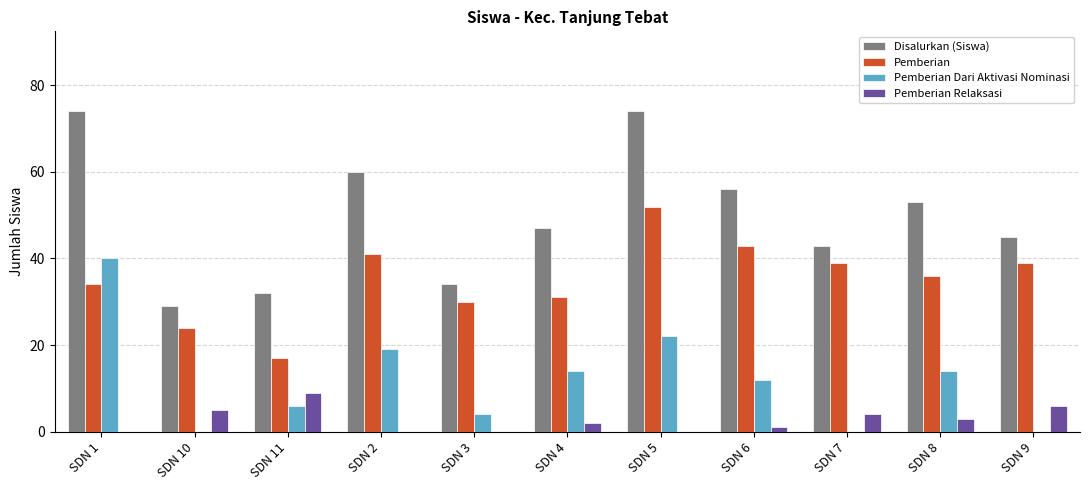

The value of Pemberian Relaksasi at SDN 7 is 4. True or false?

True